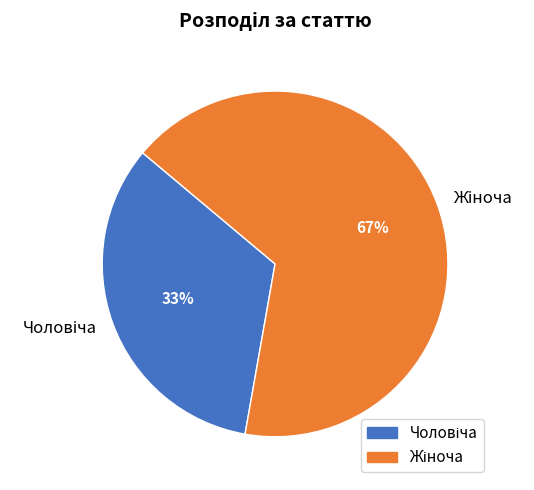

Count the number of slices in the pie.

2